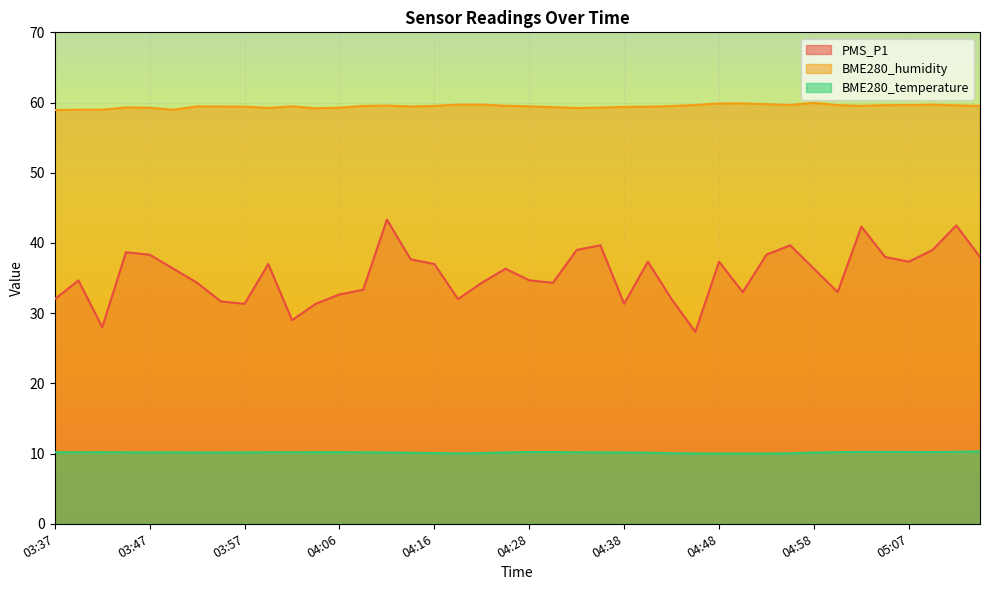

What is the difference between the second highest and second lowest values in the BME280_humidity series?

0.9